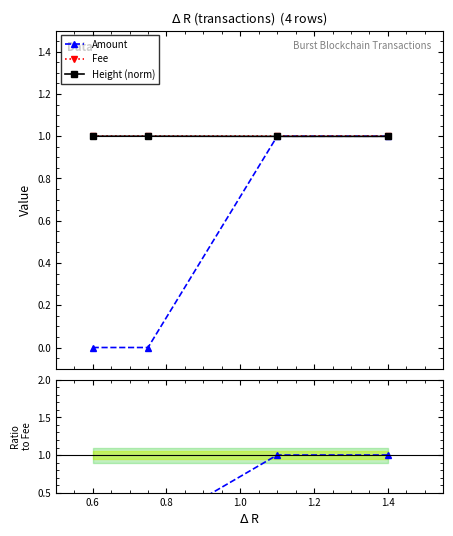

Reading left to right, what are all the values shown in this chart?

Amount: 0.0	0.0	1.0	1.0
Fee: 1.0	1.0	1.0	1.0
Height (norm): 1.0	1.0	1.0	1.0
Amount/Fee: 0.0	0.0	1.0	1.0